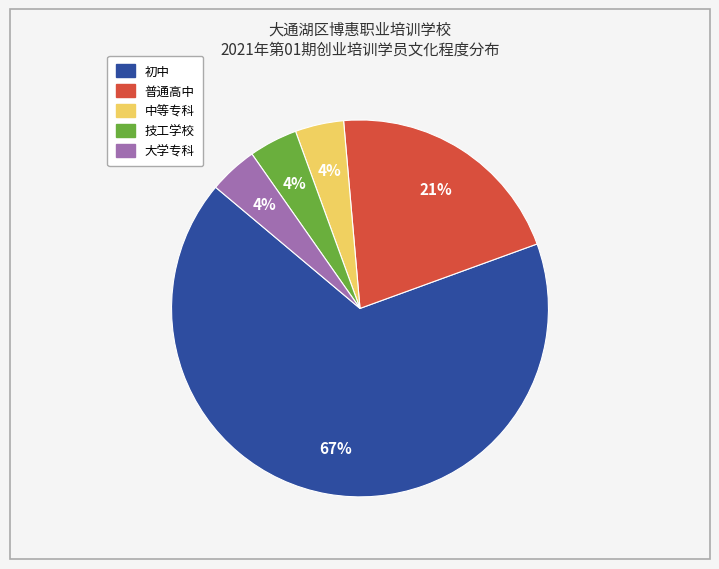

To the nearest percent, what is the average slice percentage?

20%